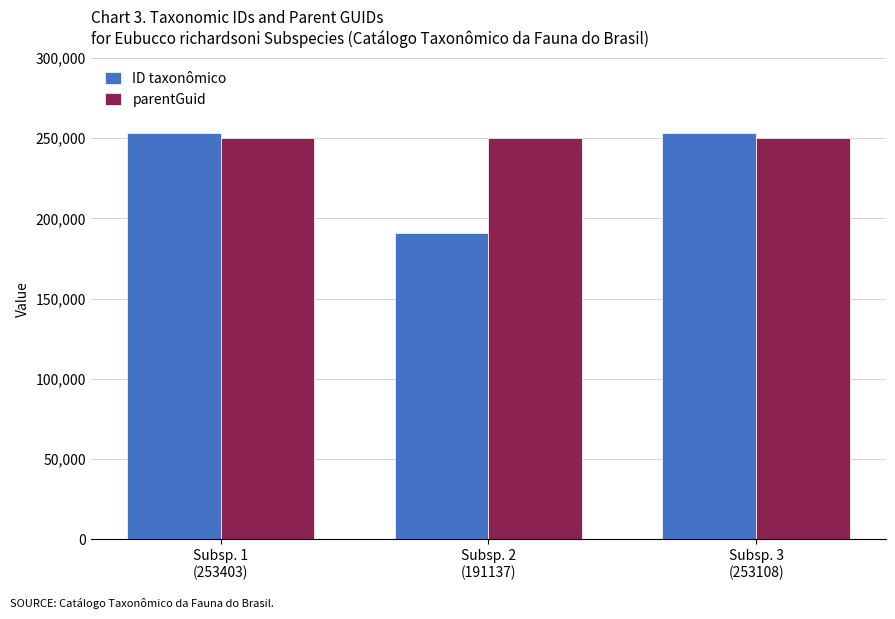

What is the highest value of the parentGuid series?

249926